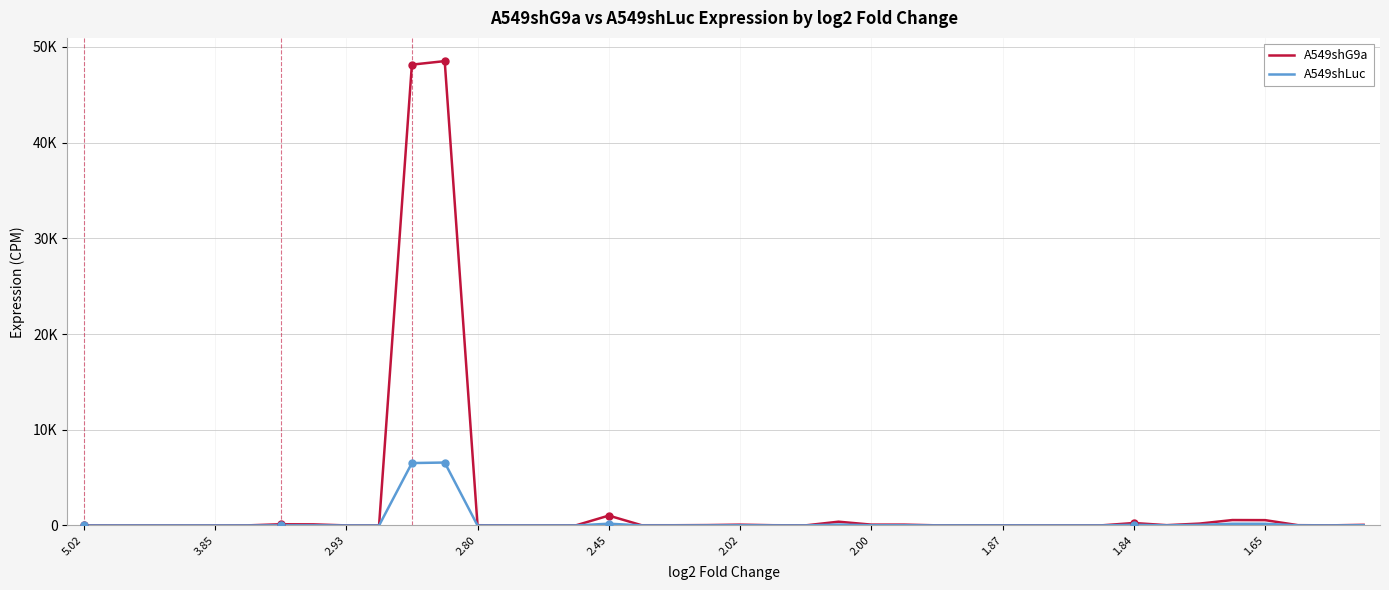

True or false: A549shLuc and A549shG9a cross at least once.

False